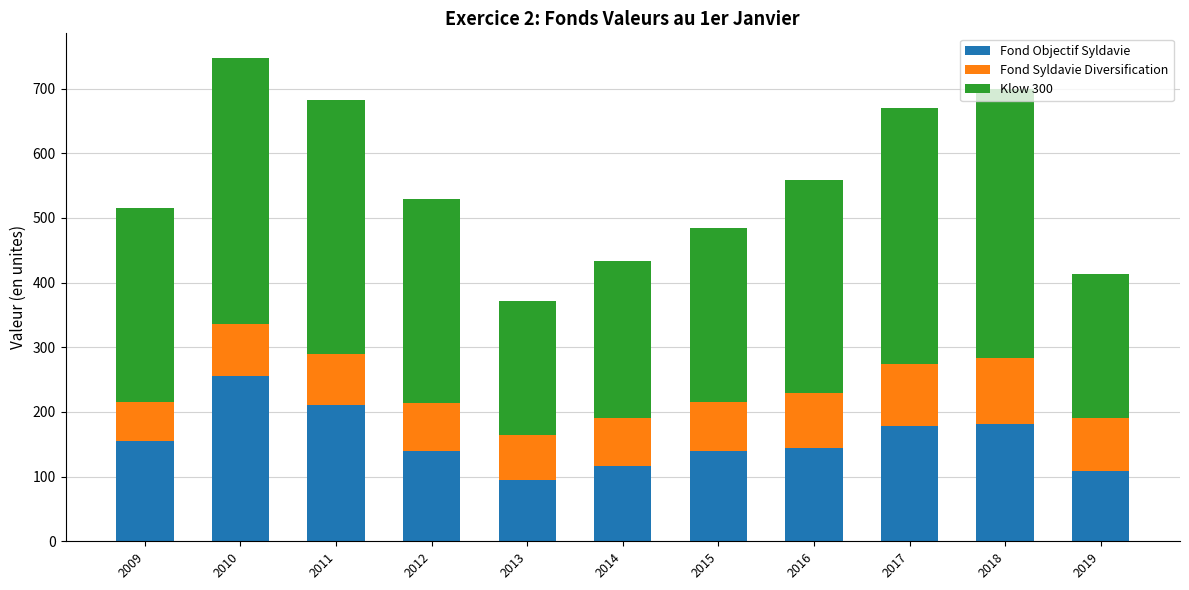

What are all the series names shown in the legend?

Fond Objectif Syldavie, Fond Syldavie Diversification, Klow 300